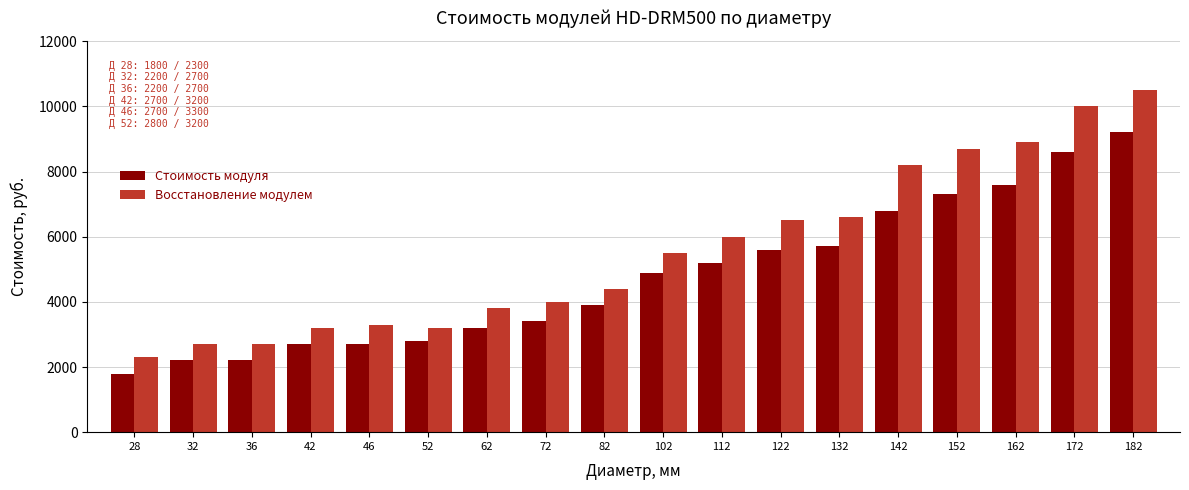

What is the difference between the Стоимость модуля values at 82 and 112?

1300